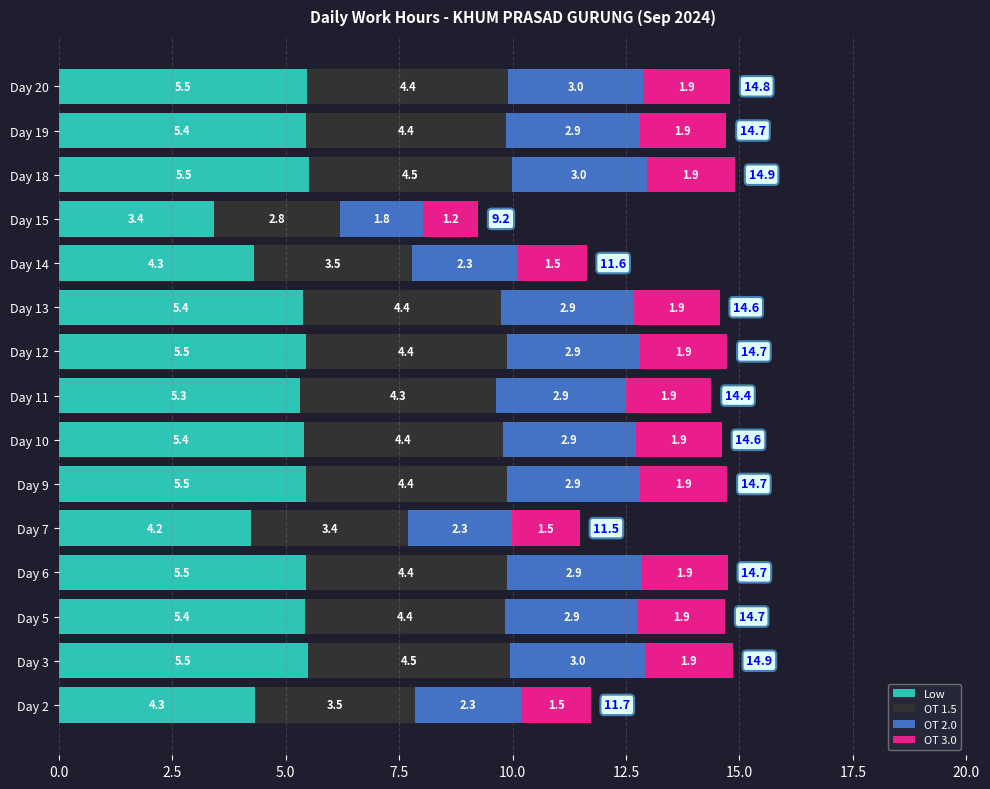

The value of Low at Day 5 is 9.7. True or false?

False